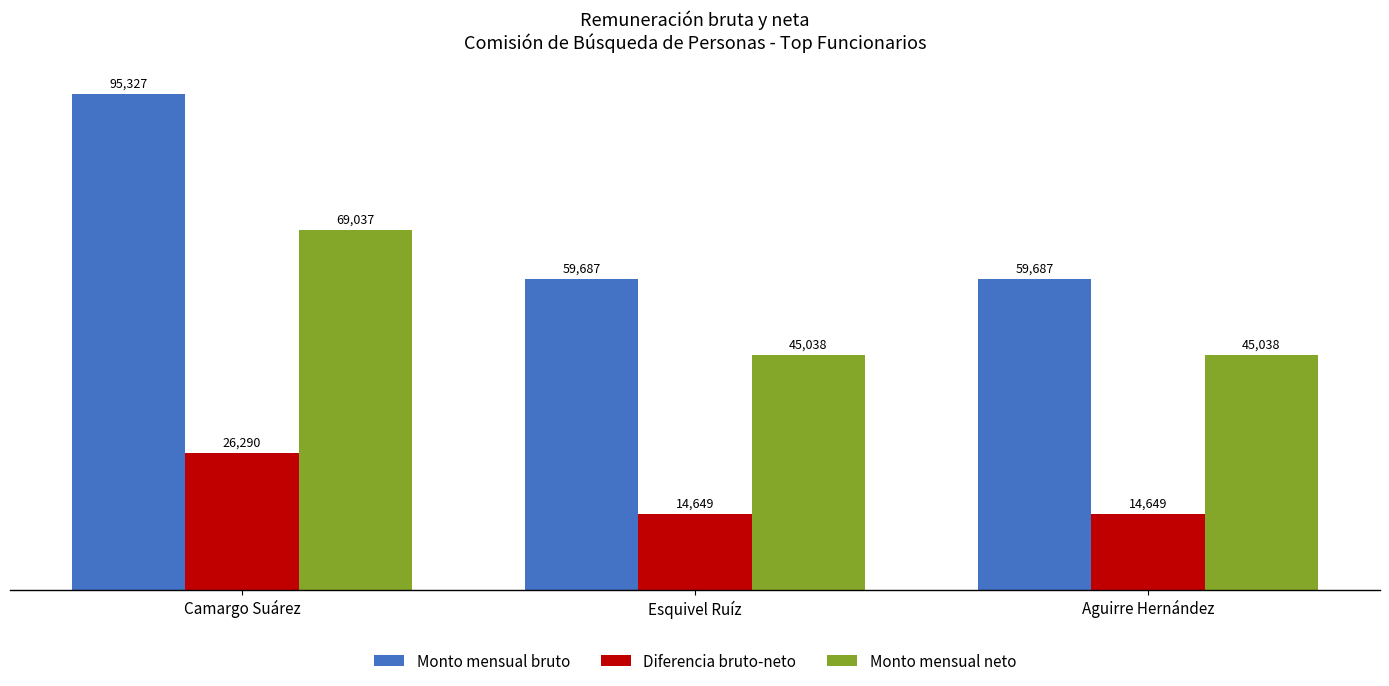

What is the difference between the Monto mensual bruto values at Esquivel Ruíz and Camargo Suárez?

35640.0